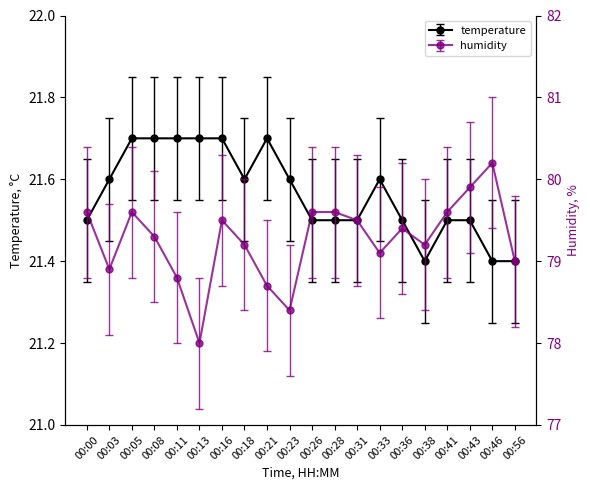

Which series changed the most between 00:21 and 00:26?

humidity